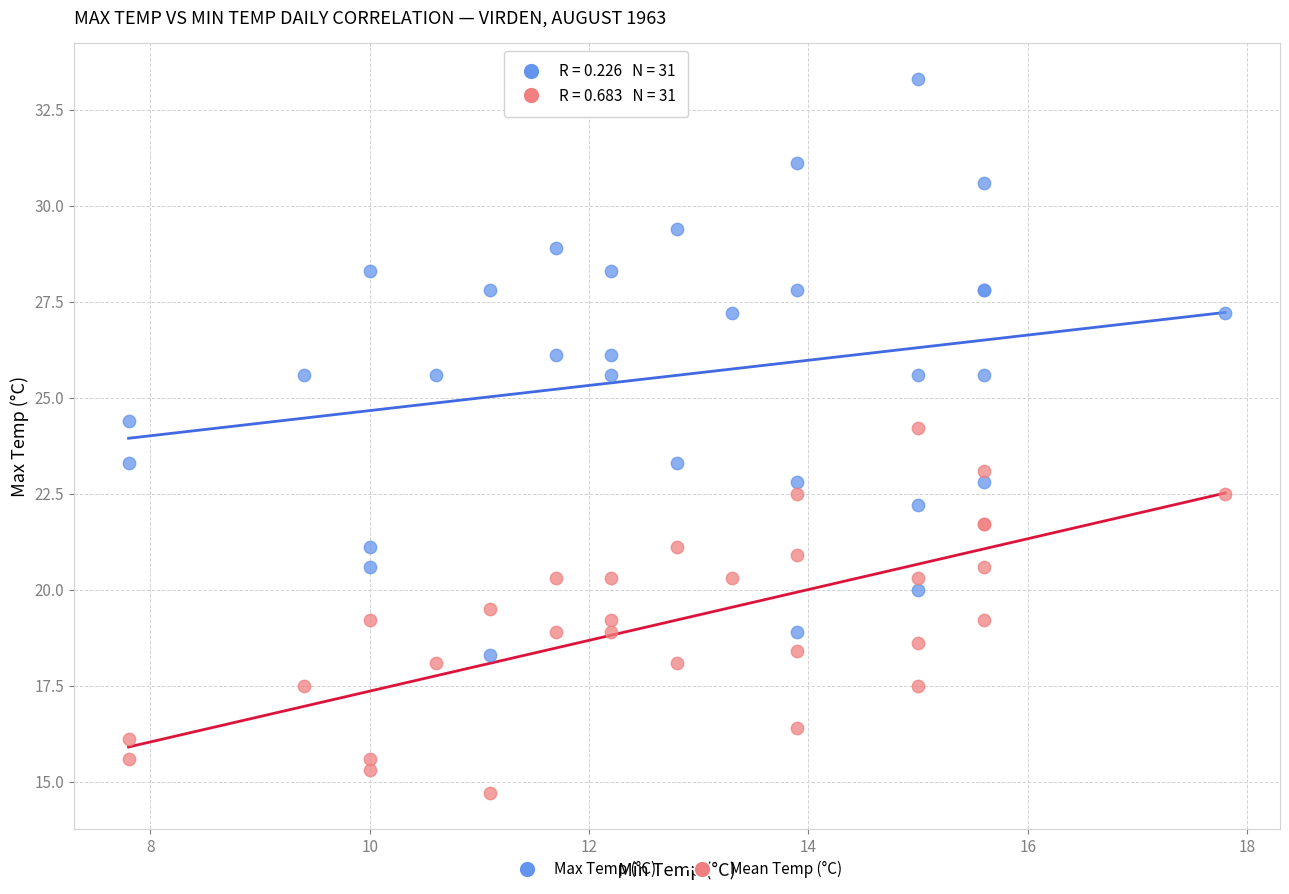

What are all the series names shown in the legend?

Max Temp (°C), Mean Temp (°C)